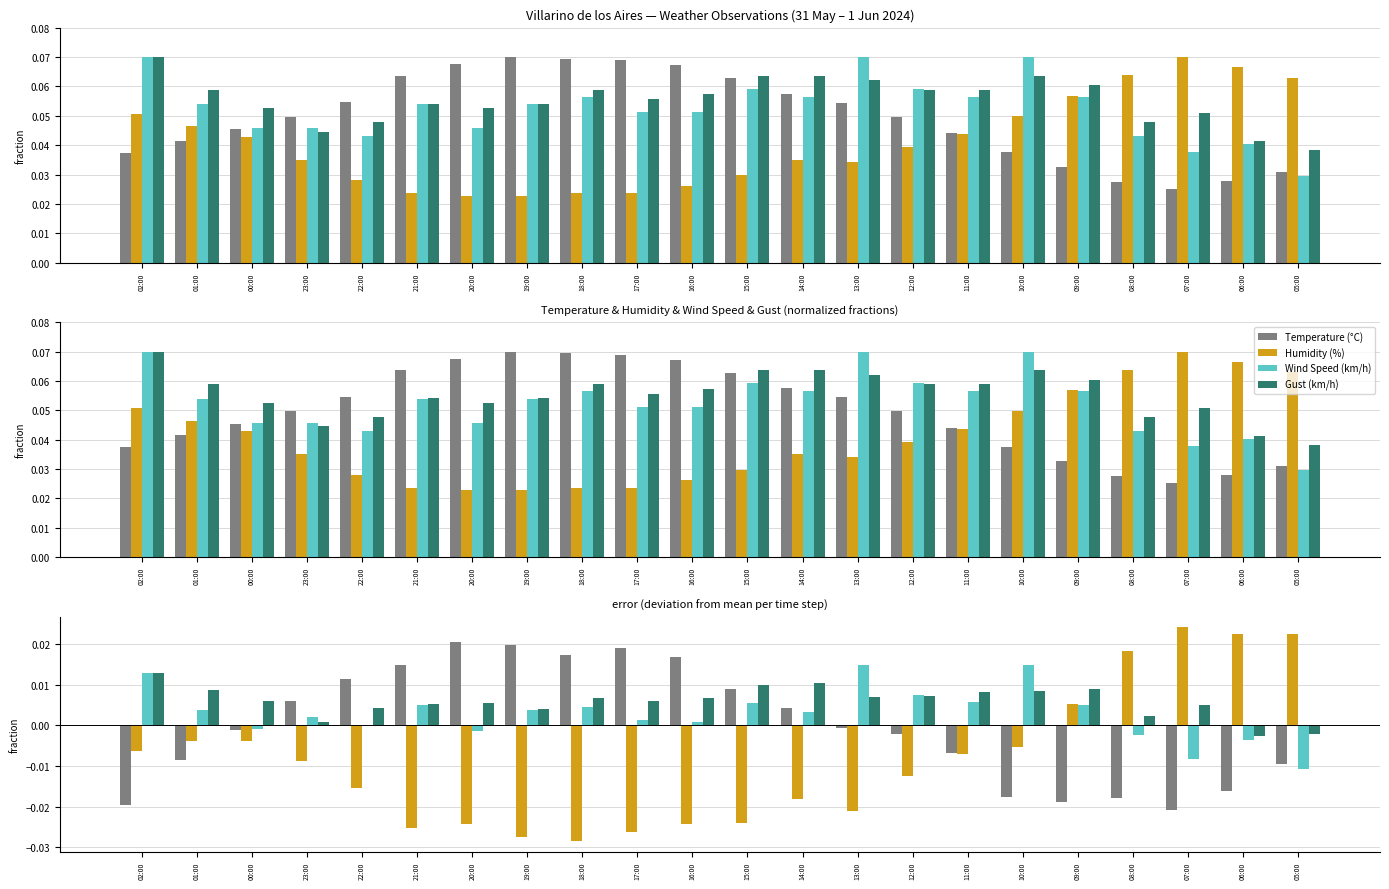

What are all the series names shown in the legend?

Temperature (°C), Humidity (%), Wind Speed (km/h), Gust (km/h)